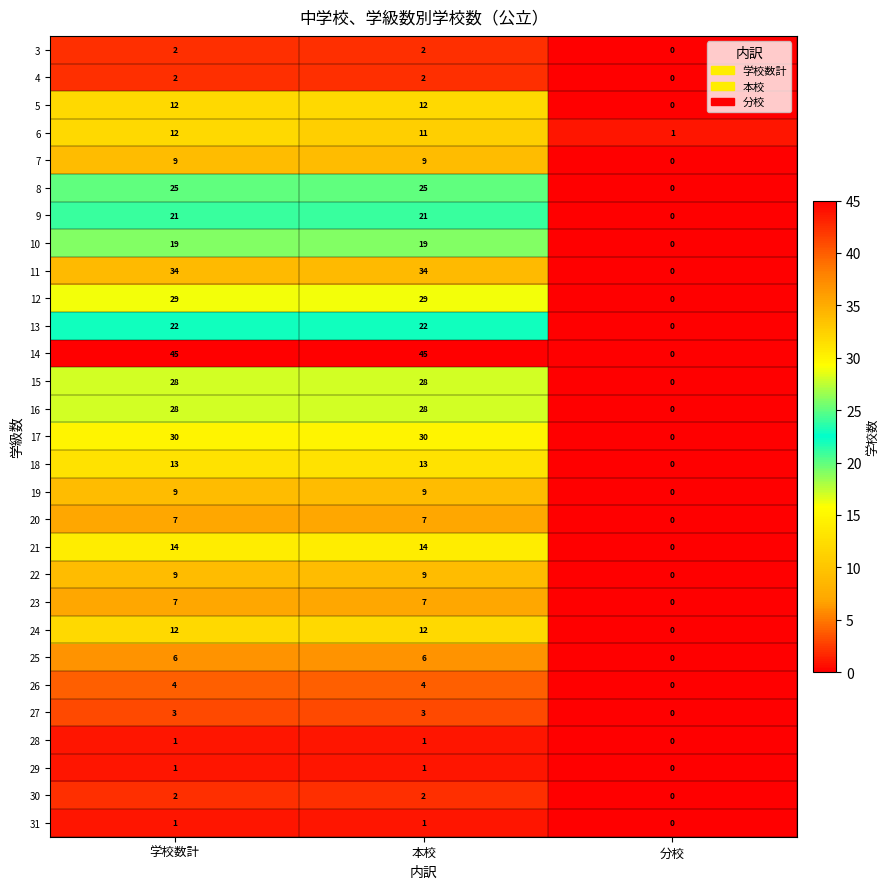

How many 4 values are between 0 and 2?

3